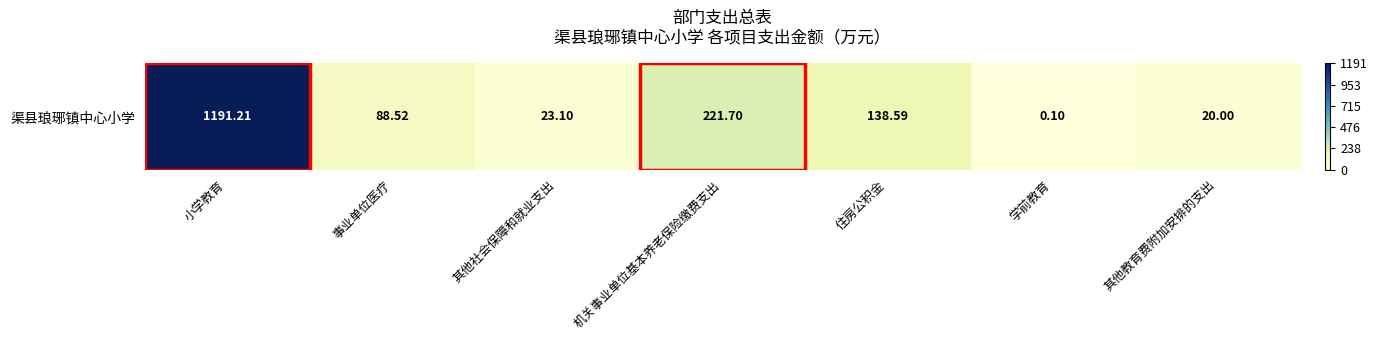

Reading right to left, what are all the values shown in this chart?

20.0	0.1	138.6	221.7	23.1	88.5	1191.2